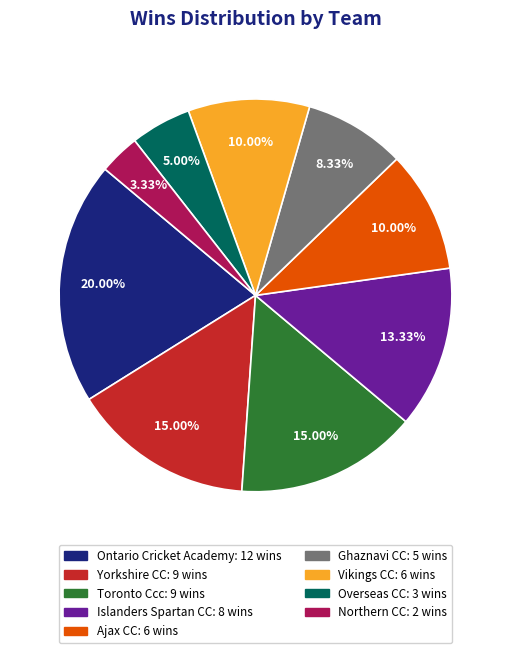

How many slices are in this pie chart?

9